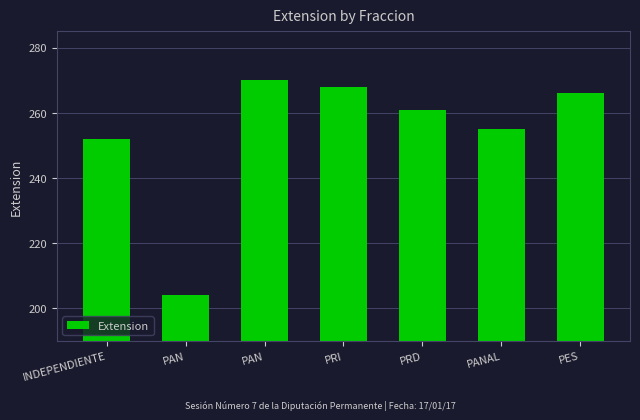

What is the value of the 6th bar from the left?

255